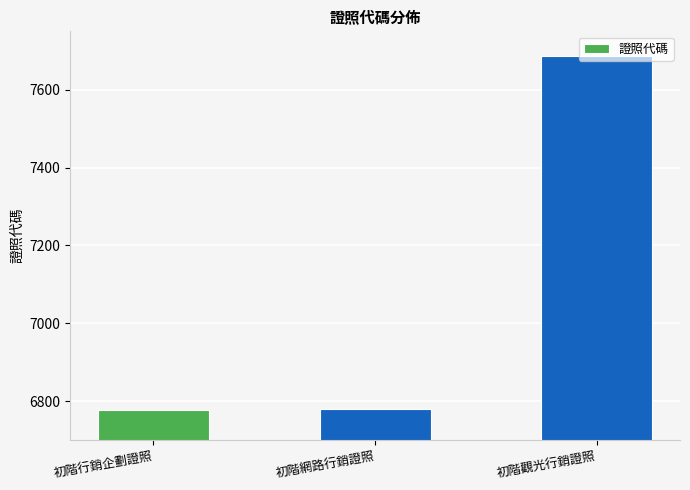

What is the ratio of the value at 初階網路行銷證照 to the value at 初階行銷企劃證照?

1.0